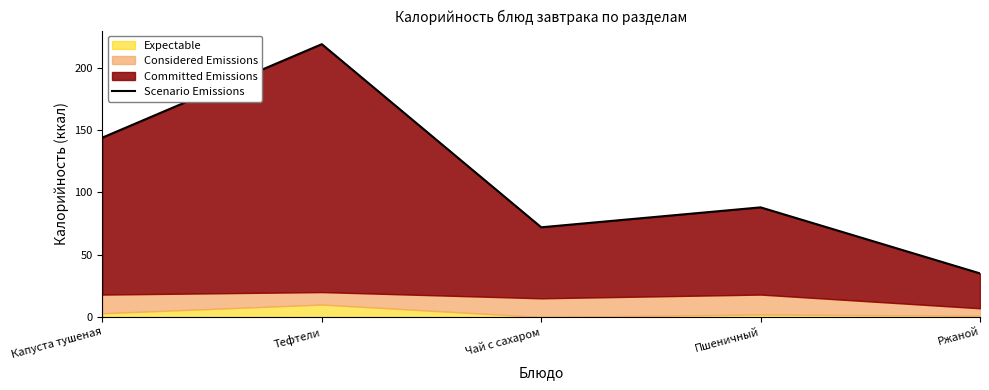

What is the difference between the second highest and second lowest values?

72